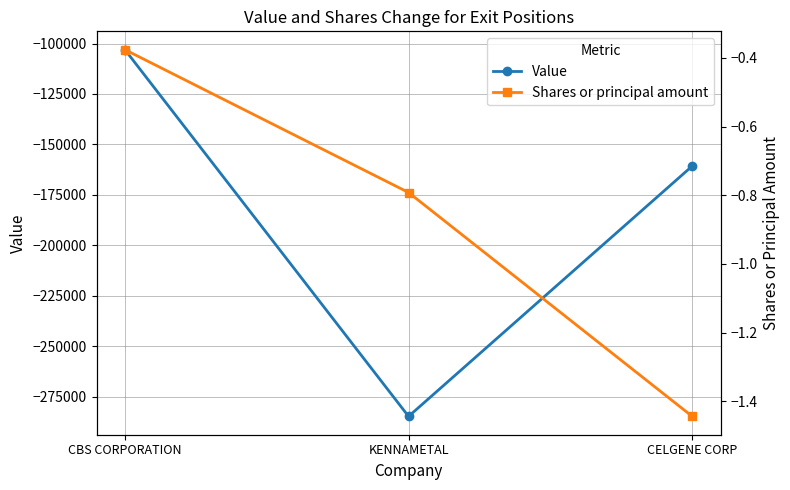

Is this an area chart (filled region under the line)?

No